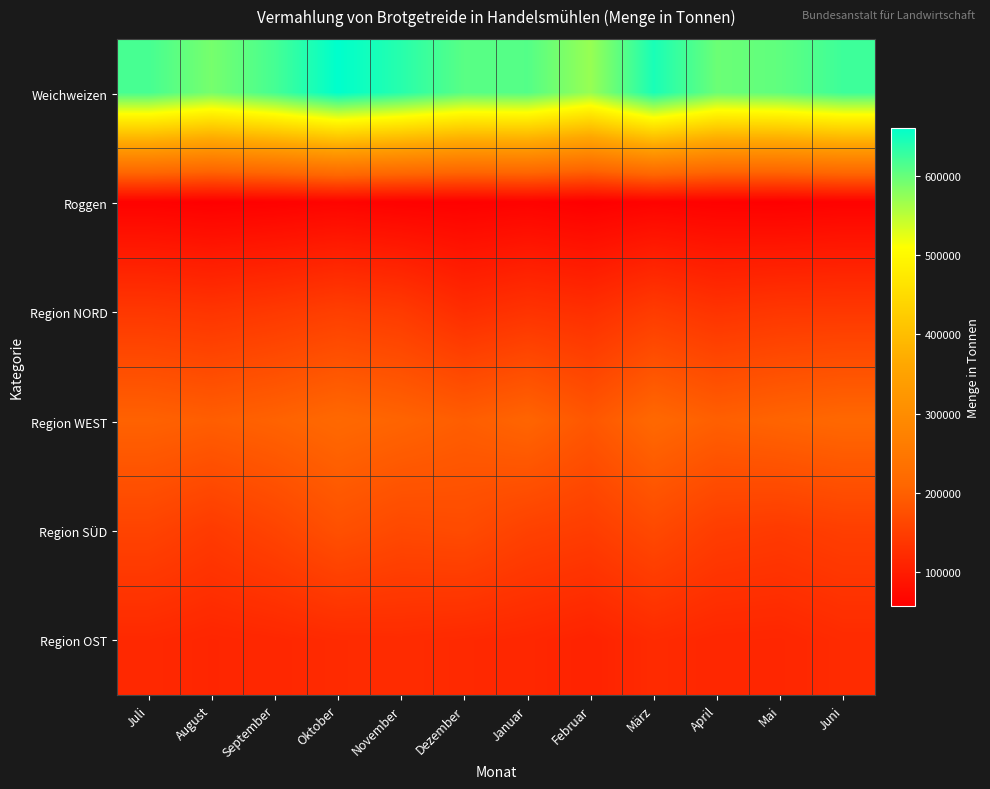

At which category is the sum across all series the highest?

Oktober